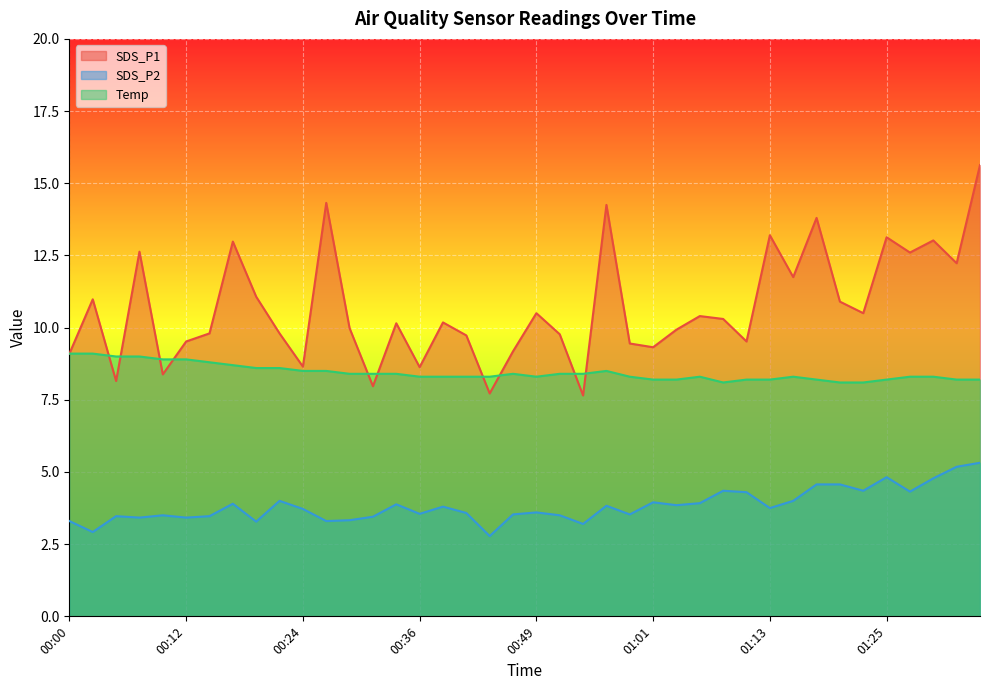

How many lines are shown in the chart?

3